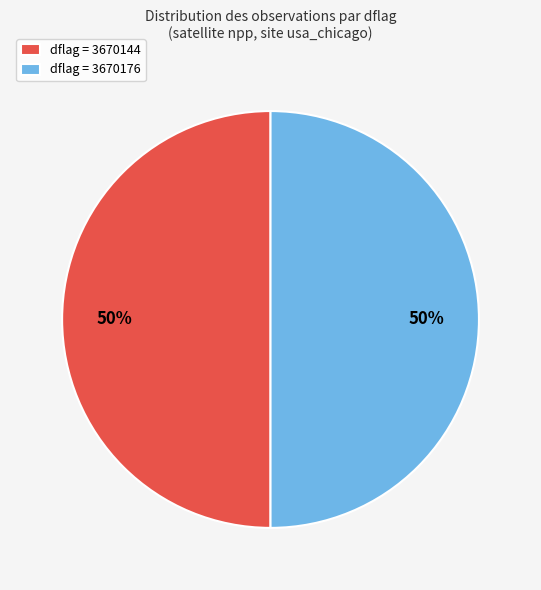

Approximately how many times larger is the value at dflag = 3670176 compared to dflag = 3670144?

1.0